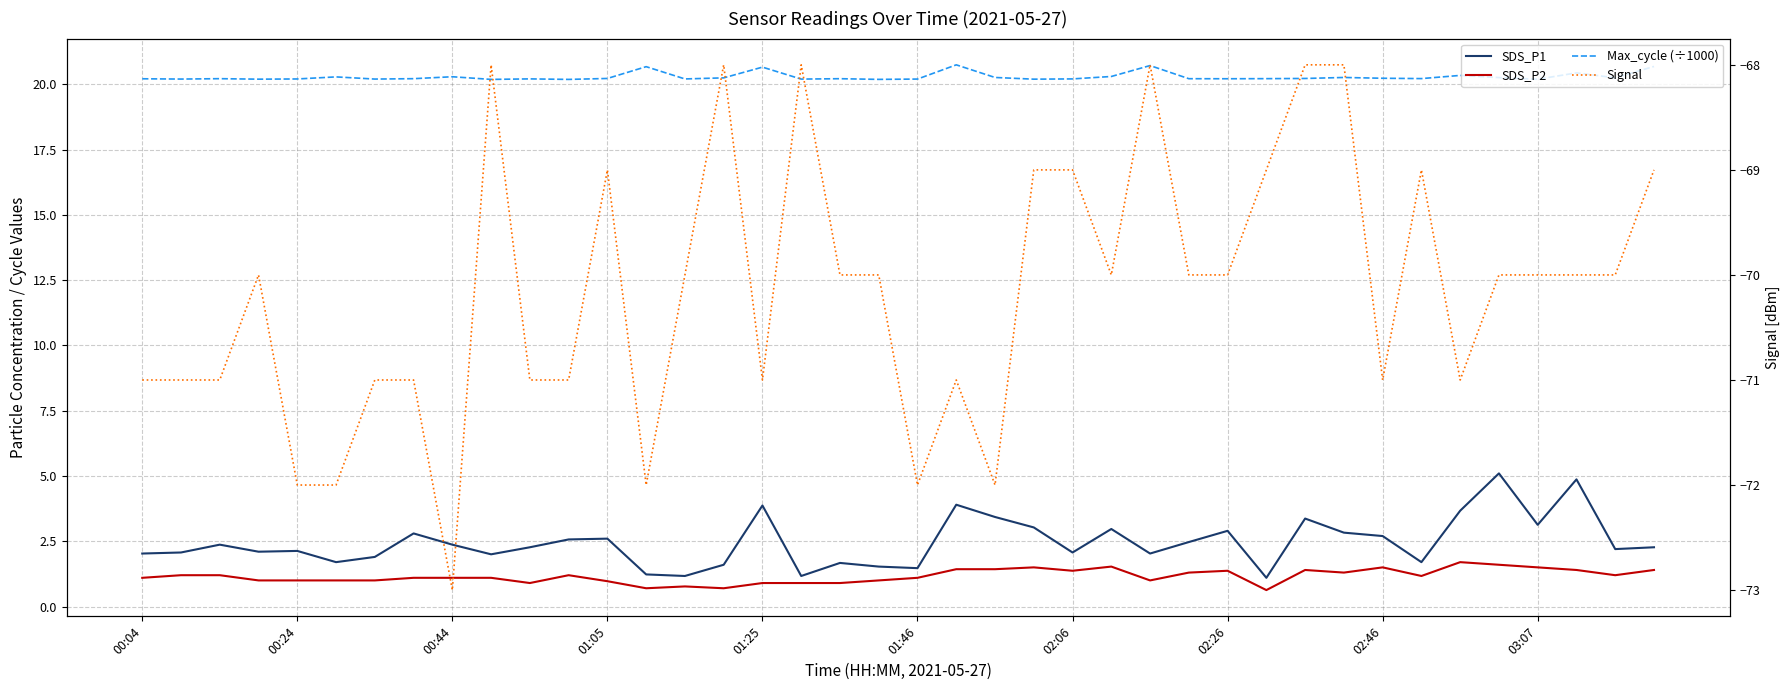

Count the Max_cycle (÷1000) values in the range 20 to 21.

40